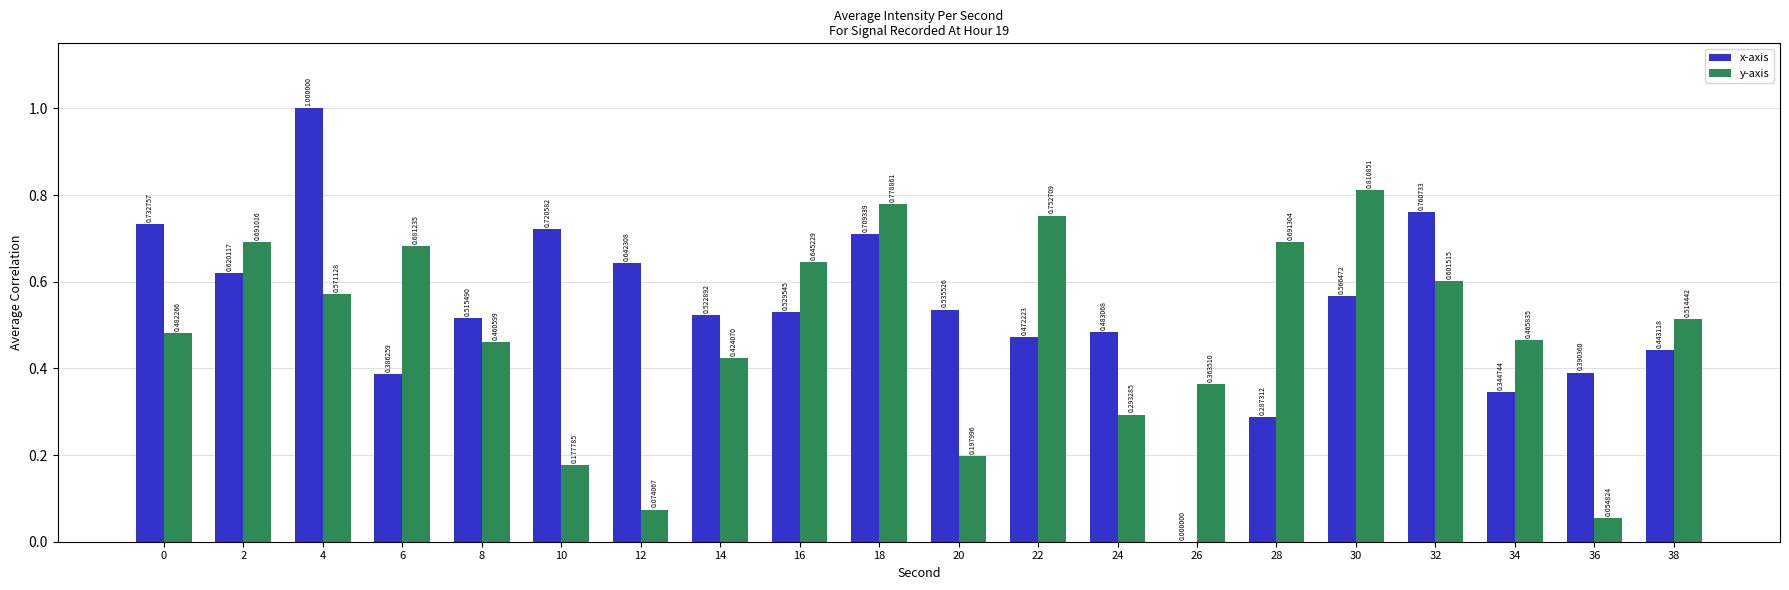

Which series changed the most between 10 and 26?

x-axis